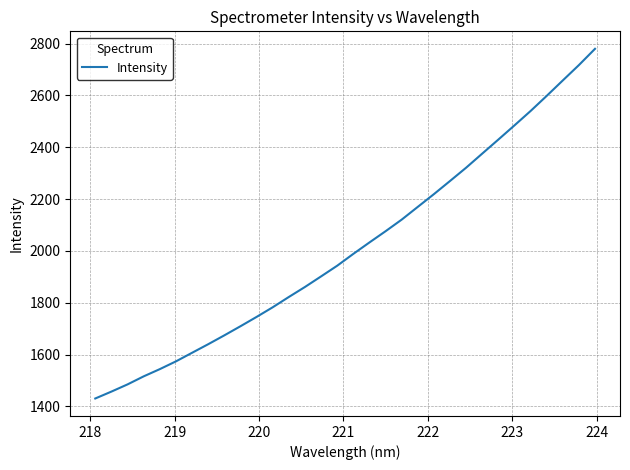

What is the average value?

2014.9